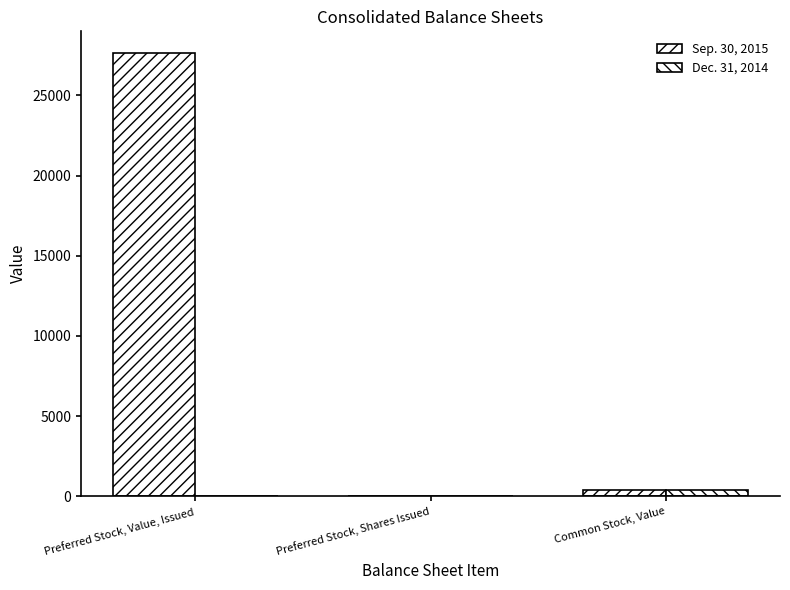

Are the bars horizontal?

No